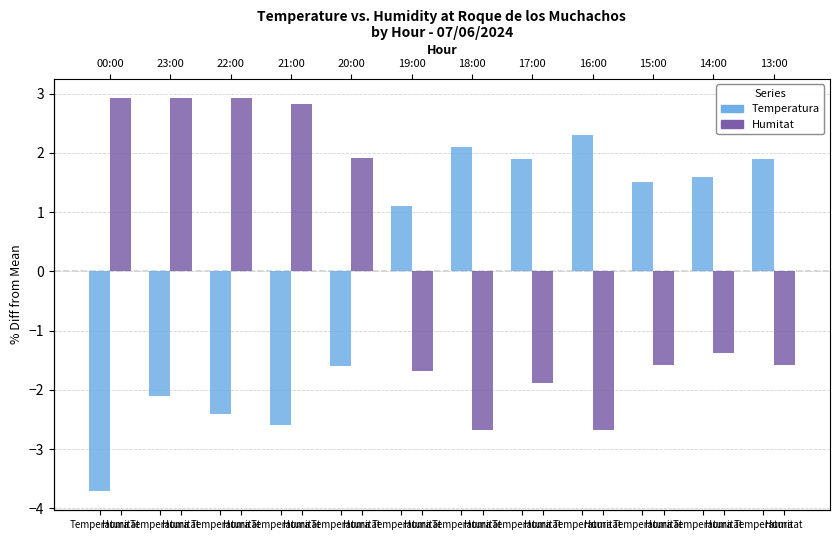

Which label corresponds to the smallest value in the chart?

Temperatura